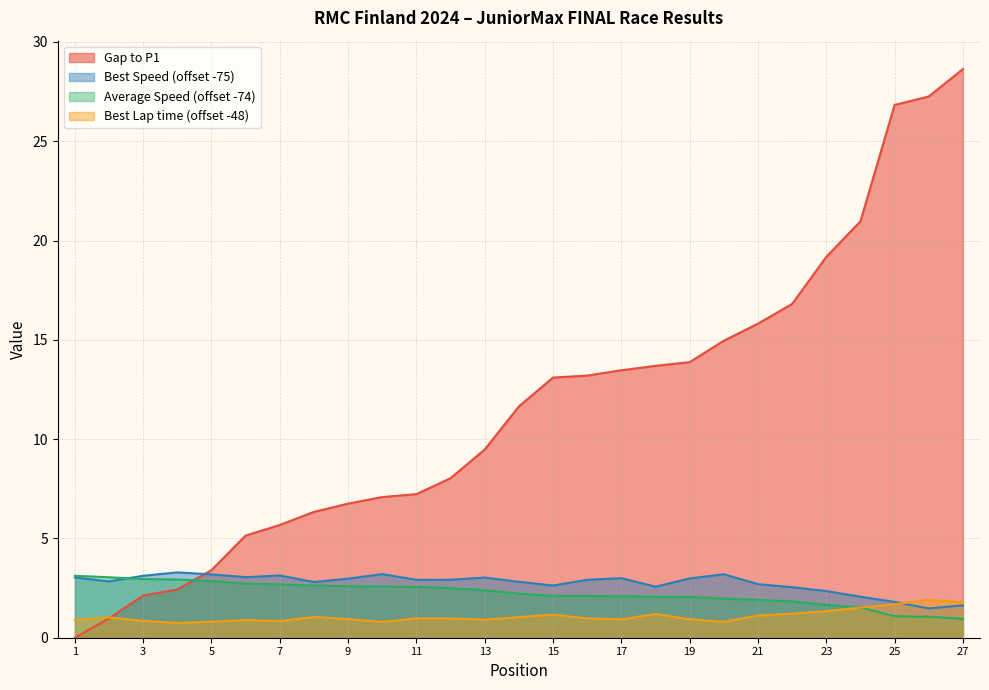

What is the sum of the Best Speed values at TITO SCHULMAN and MIRO KUKKUMÄKI?

4.9